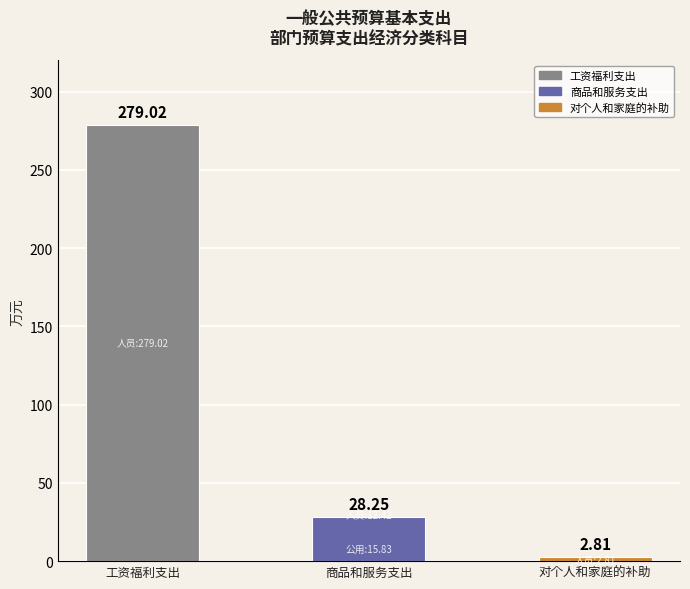

What is the smallest value displayed?

2.8